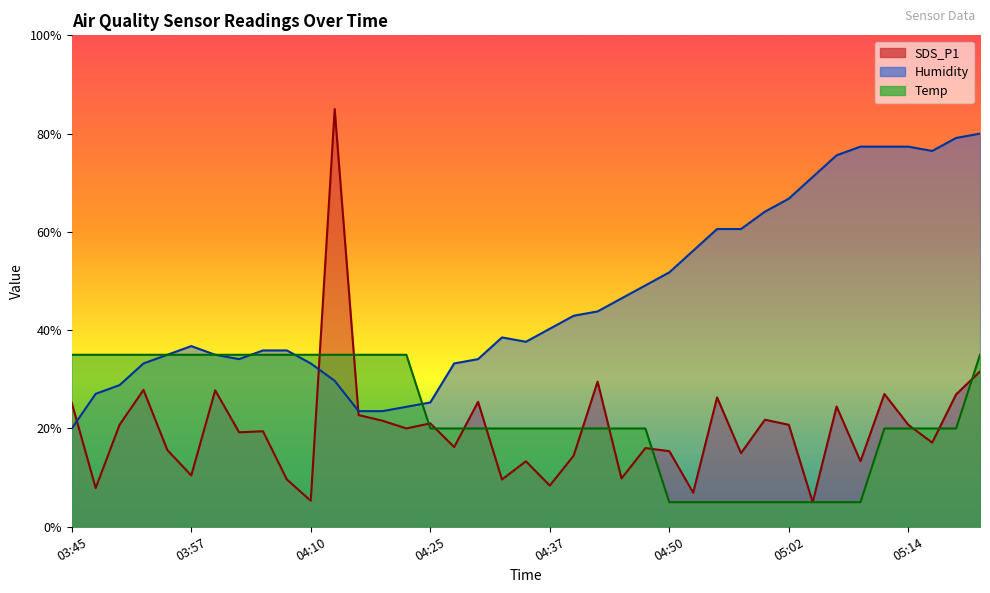

What position from the left is 05:24?

39